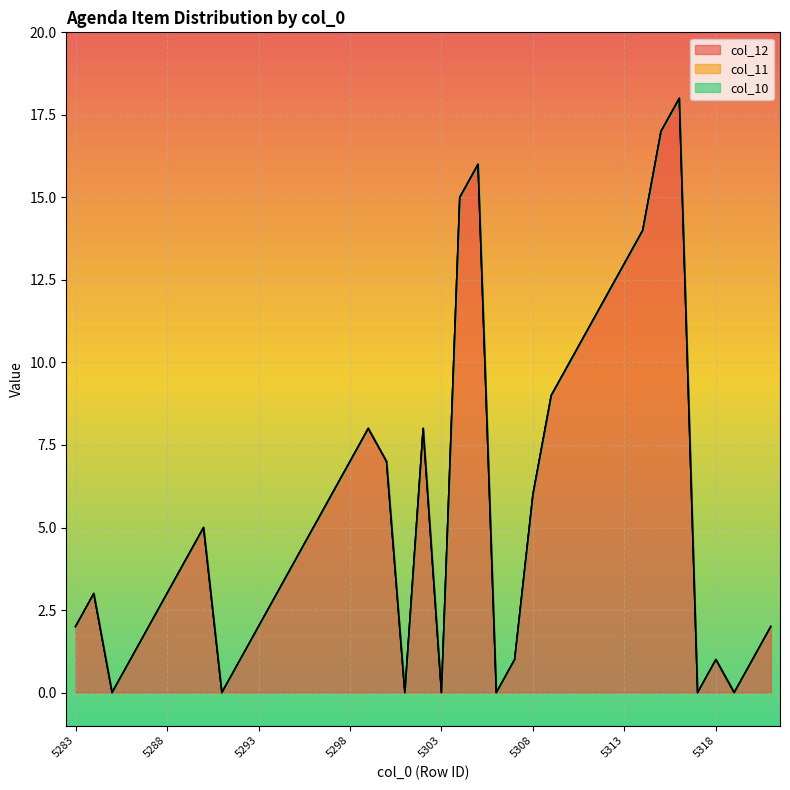

Reading left to right, transcribe all the data shown in this chart.

col_12: 5283=2	5284=3	5285=0	5286=1	5287=2	5288=3	5289=4	5290=5	5291=0	5292=1	5293=2	5294=3	5295=4	5296=5	5297=6	5298=7	5299=8	5300=7	5301=0	5302=8	5303=0	5304=15	5305=16	5306=0	5307=1	5308=6	5309=9	5310=10	5311=11	5312=12	5313=13	5314=14	5315=17	5316=18	5317=0	5318=1	5319=0	5320=1	5321=2
col_11: 5283=0	5284=0	5285=0	5286=0	5287=0	5288=0	5289=0	5290=0	5291=0	5292=0	5293=0	5294=0	5295=0	5296=0	5297=0	5298=0	5299=0	5300=0	5301=0	5302=0	5303=0	5304=0	5305=0	5306=0	5307=0	5308=0	5309=0	5310=0	5311=0	5312=0	5313=0	5314=0	5315=0	5316=0	5317=0	5318=0	5319=0	5320=0	5321=0
col_10: 5283=0	5284=0	5285=0	5286=0	5287=0	5288=0	5289=0	5290=0	5291=0	5292=0	5293=0	5294=0	5295=0	5296=0	5297=0	5298=0	5299=0	5300=0	5301=0	5302=0	5303=0	5304=0	5305=0	5306=0	5307=0	5308=0	5309=0	5310=0	5311=0	5312=0	5313=0	5314=0	5315=0	5316=0	5317=0	5318=0	5319=0	5320=0	5321=0